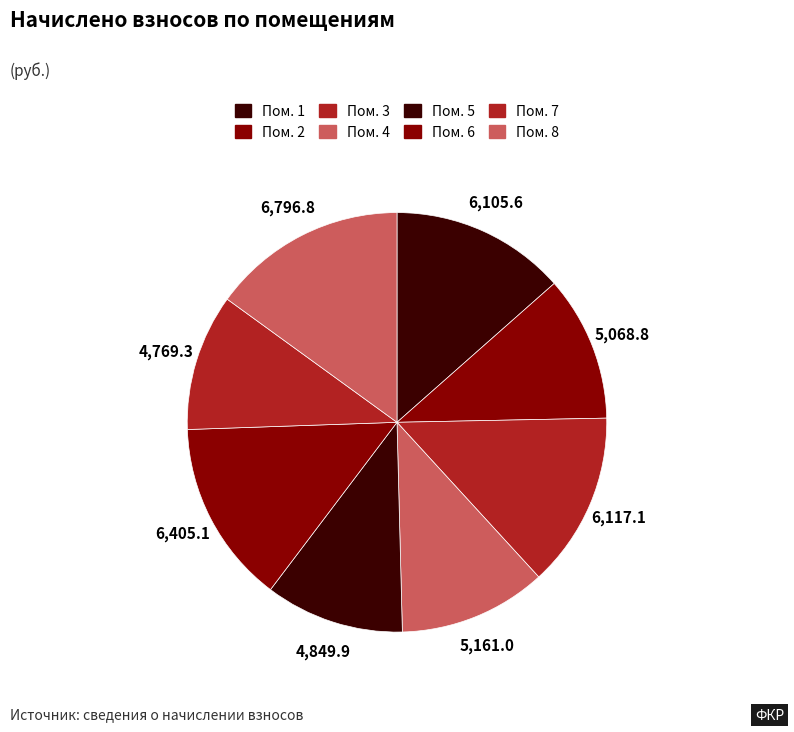

How many slices are in this pie chart?

8